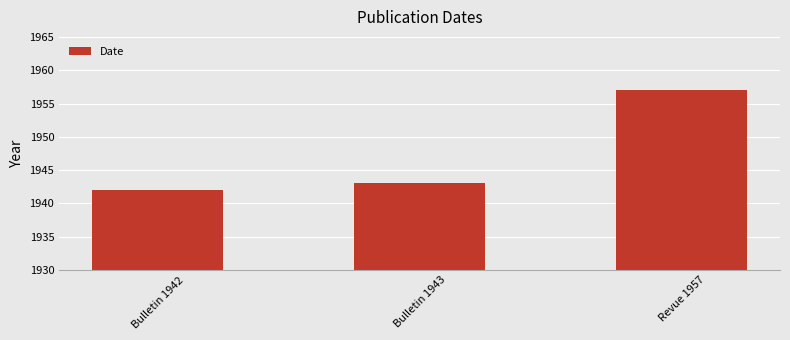

The chart shows a value of 592 at Bulletin 1943. True or false?

False